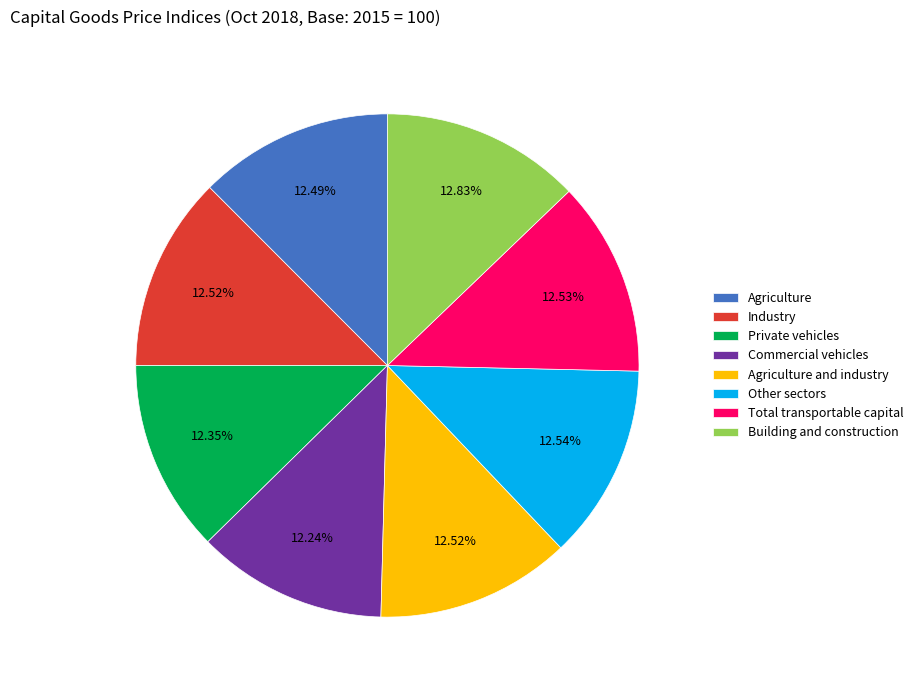

Is it true that Commercial vehicles is 24% of the pie?

False